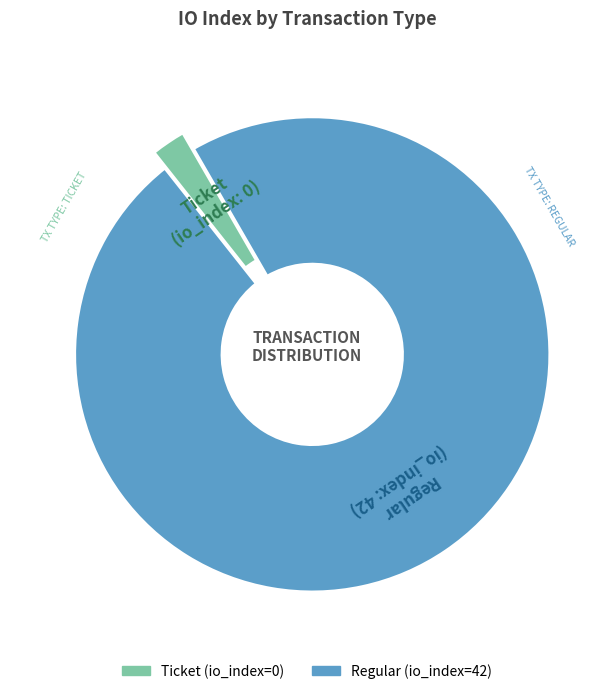

The Ticket slice represents 2% of the pie. True or false?

True